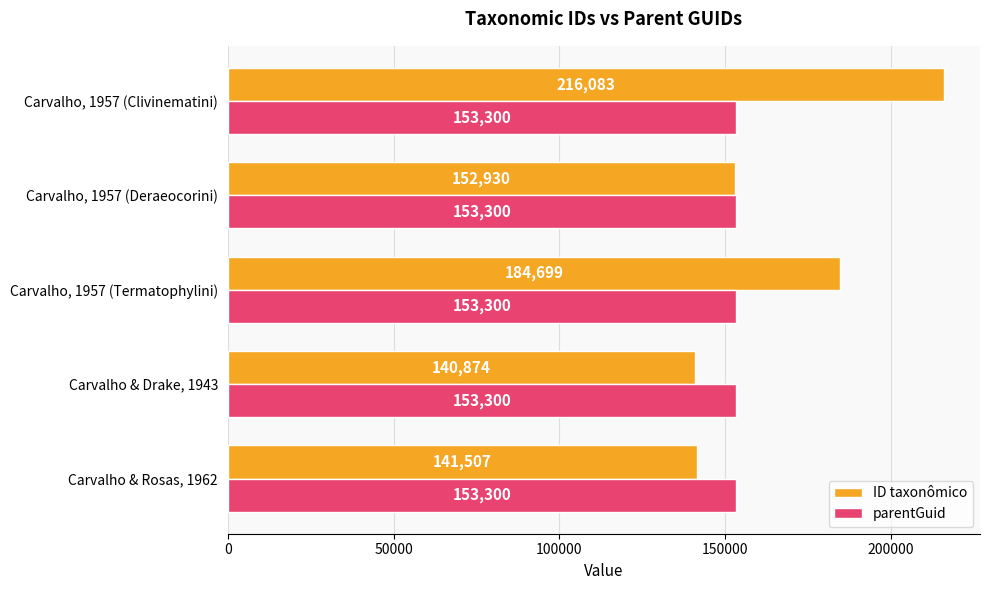

What is the maximum value for parentGuid?

153300